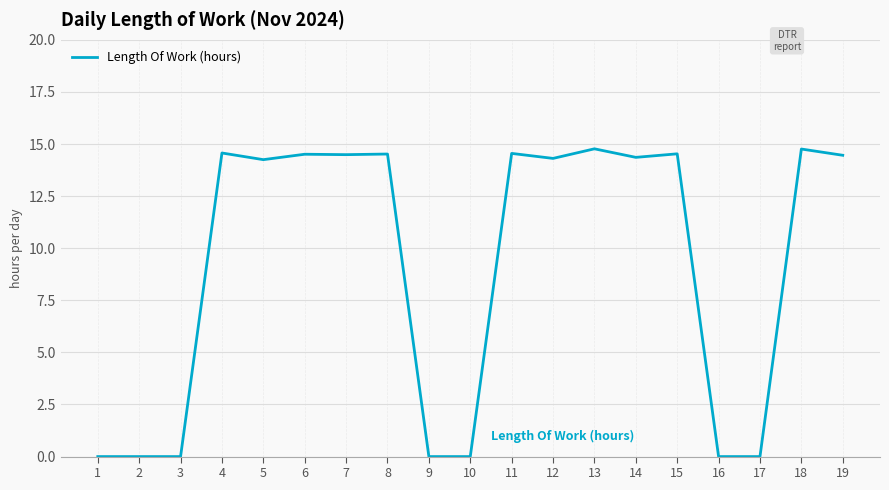

True or false: the data shows 14.6 at 4.

True